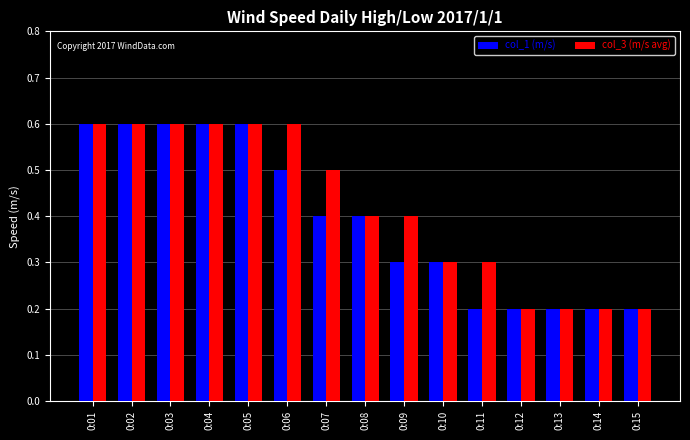

Which series changed the most between 0:10 and 0:11?

col_1 (m/s)